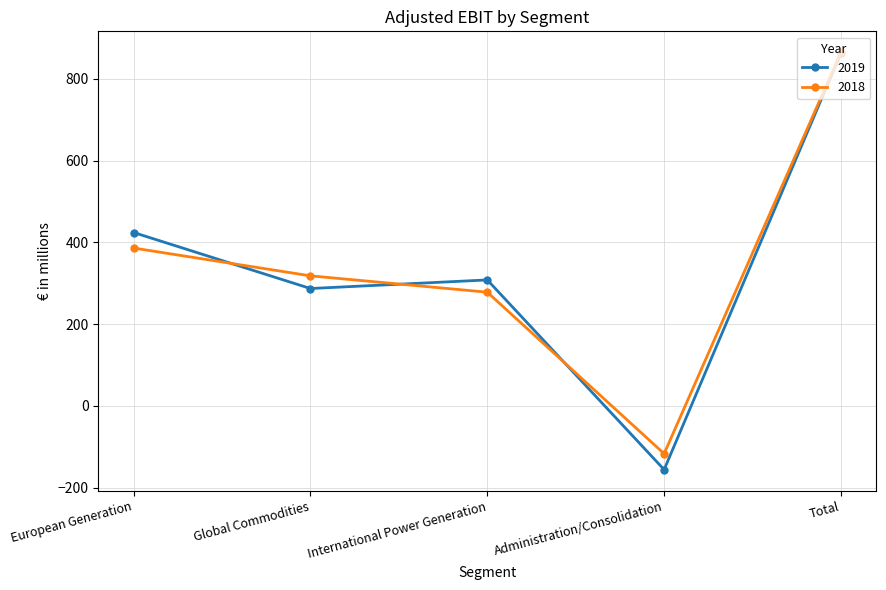

In 2018, how many points are lower than both neighbors (excluding endpoints)?

1